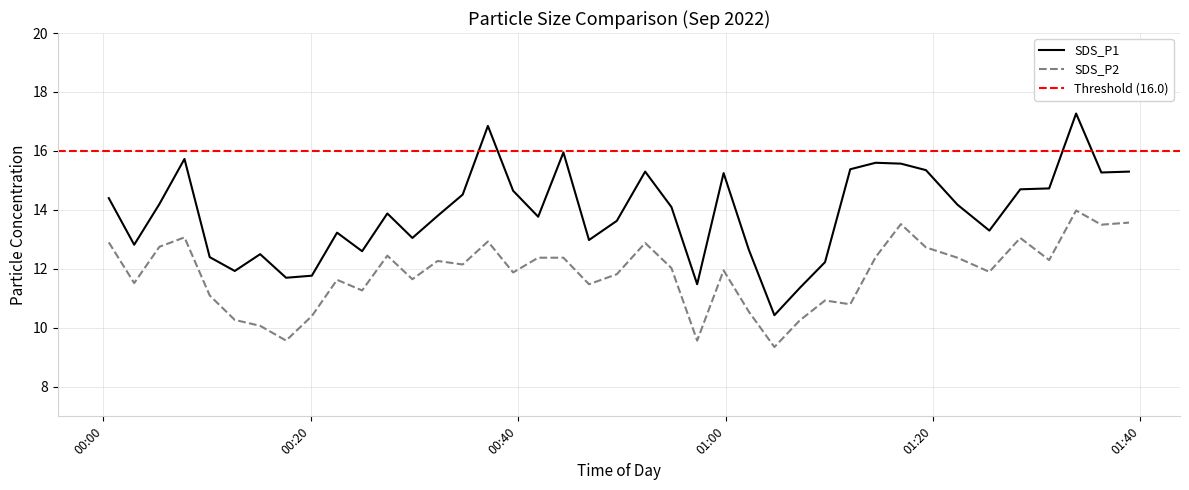

Reading right to left, extract all data points from this chart.

SDS_P1: 15.3	15.3	17.3	14.7	14.7	13.3	14.2	15.3	15.6	15.6	15.4	12.2	11.3	10.4	12.7	15.2	11.5	14.1	15.3	13.6	13.0	15.9	13.8	14.7	16.9	14.5	13.8	13.1	13.9	12.6	13.2	11.8	11.7	12.5	11.9	12.4	15.7	14.2	12.8	14.4
SDS_P2: 13.6	13.5	14.0	12.3	13.1	11.9	12.4	12.7	13.5	12.4	10.8	10.9	10.2	9.3	10.6	11.9	9.6	12.0	12.9	11.8	11.5	12.4	12.4	11.9	12.9	12.2	12.3	11.7	12.4	11.3	11.6	10.4	9.6	10.1	10.3	11.1	13.1	12.8	11.5	12.9